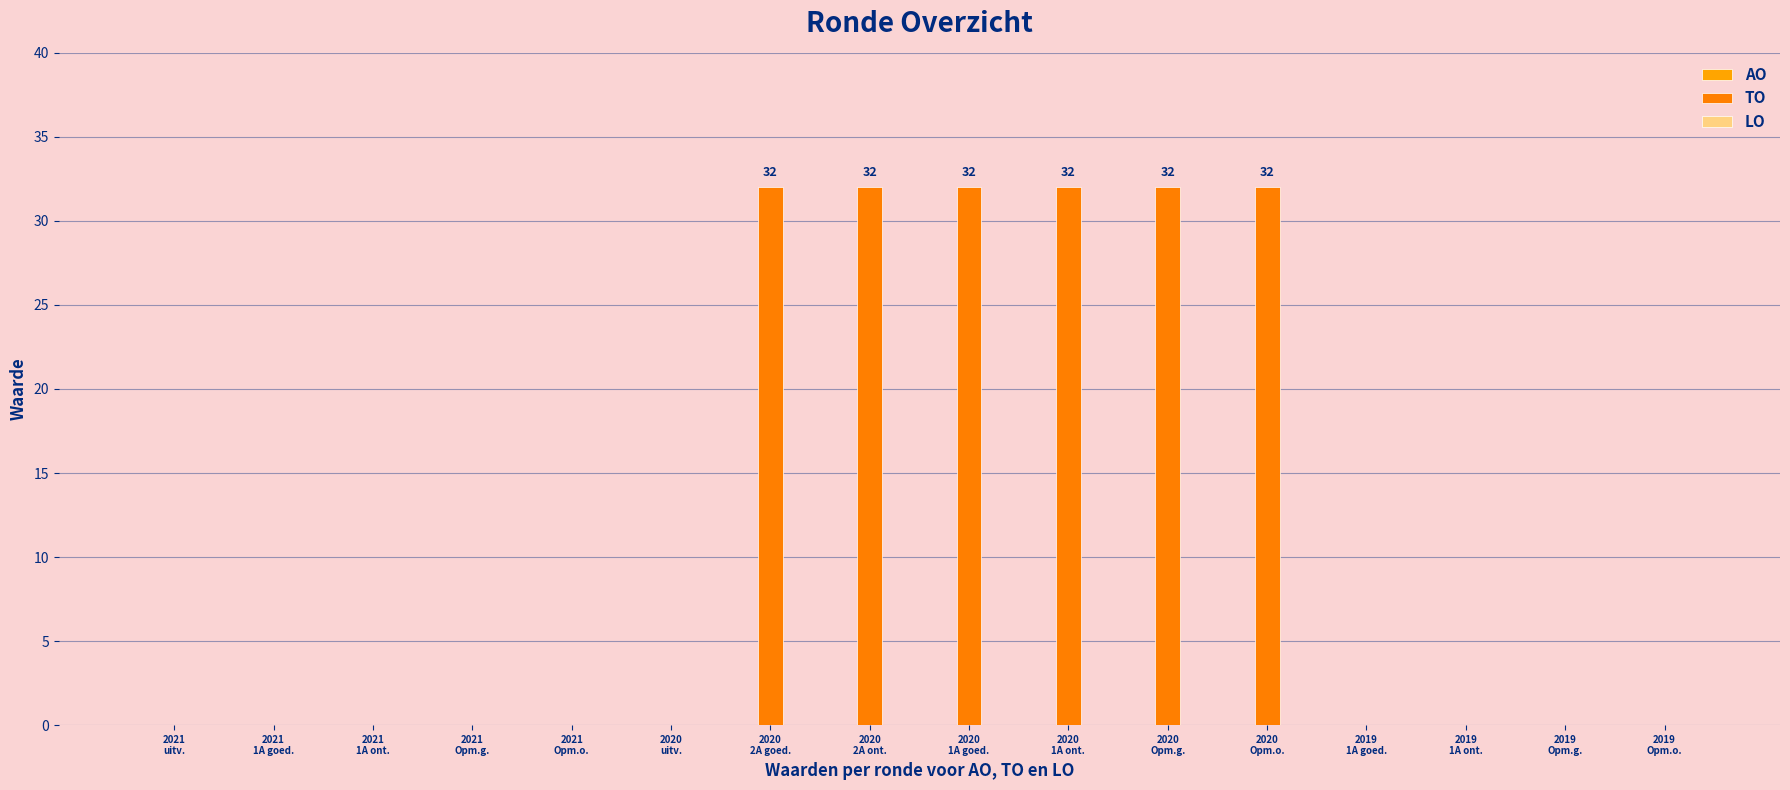

What is the label of the 9th bar from the left?

2020
1A goed.